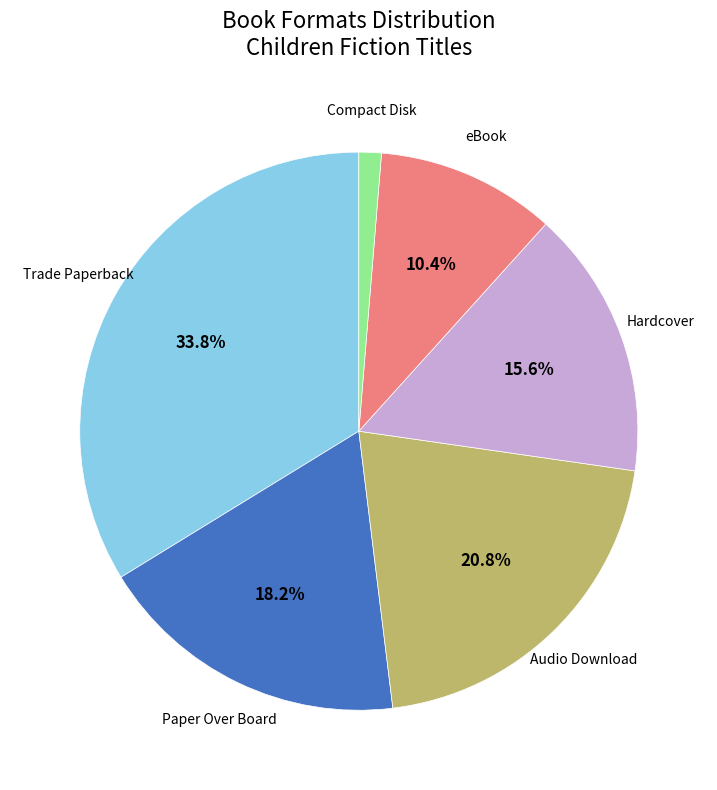

To the nearest percent, what portion does Audio Download represent?

21%